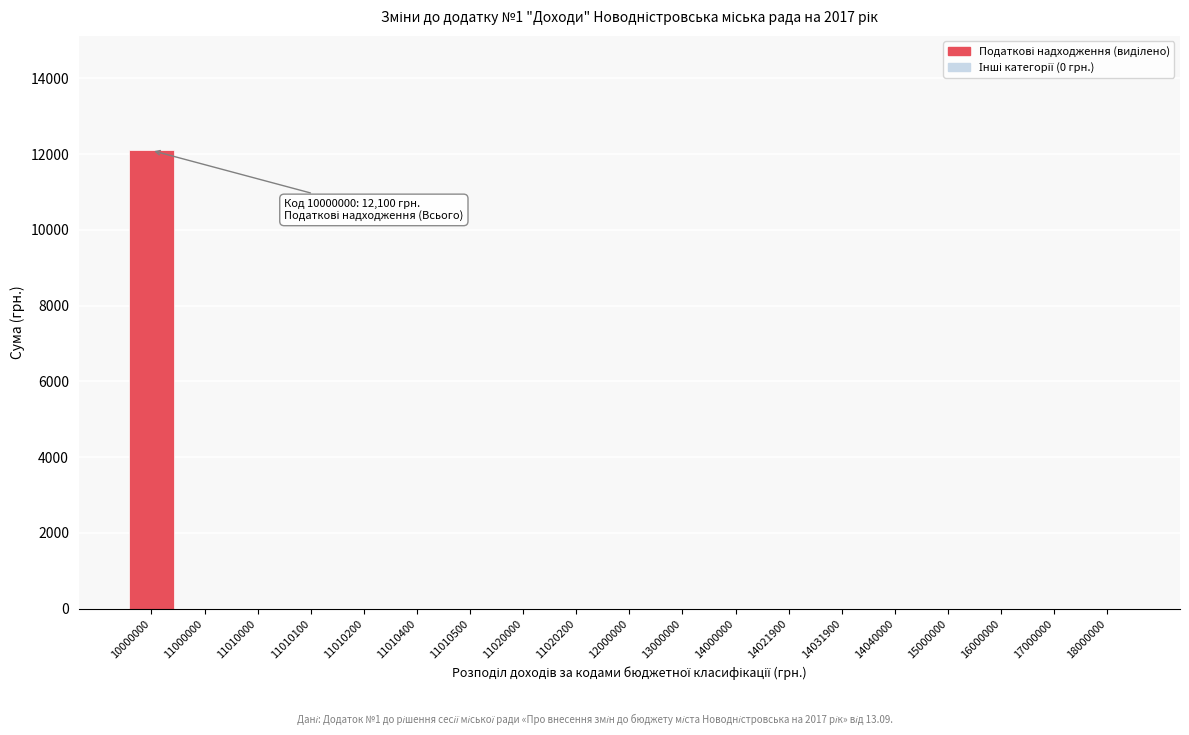

Reading left to right, what are all the values shown in this chart?

10000000=12100	11000000=0	11010000=0	11010100=0	11010200=0	11010400=0	11010500=0	11020000=0	11020200=0	12000000=0	13000000=0	14000000=0	14021900=0	14031900=0	14040000=0	15000000=0	16000000=0	17000000=0	18000000=0